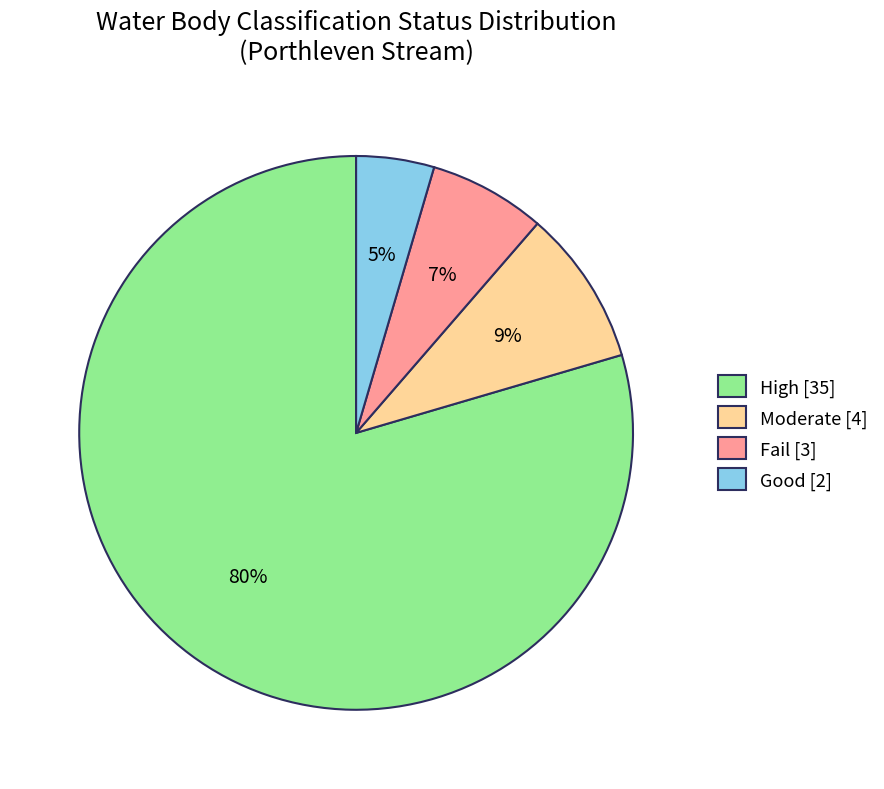

Count the number of slices in the pie.

4